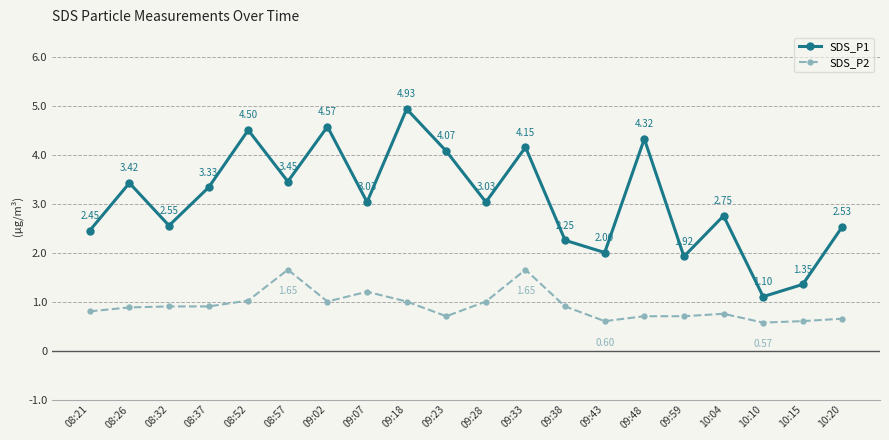

Which series has the widest spread of values?

SDS_P1